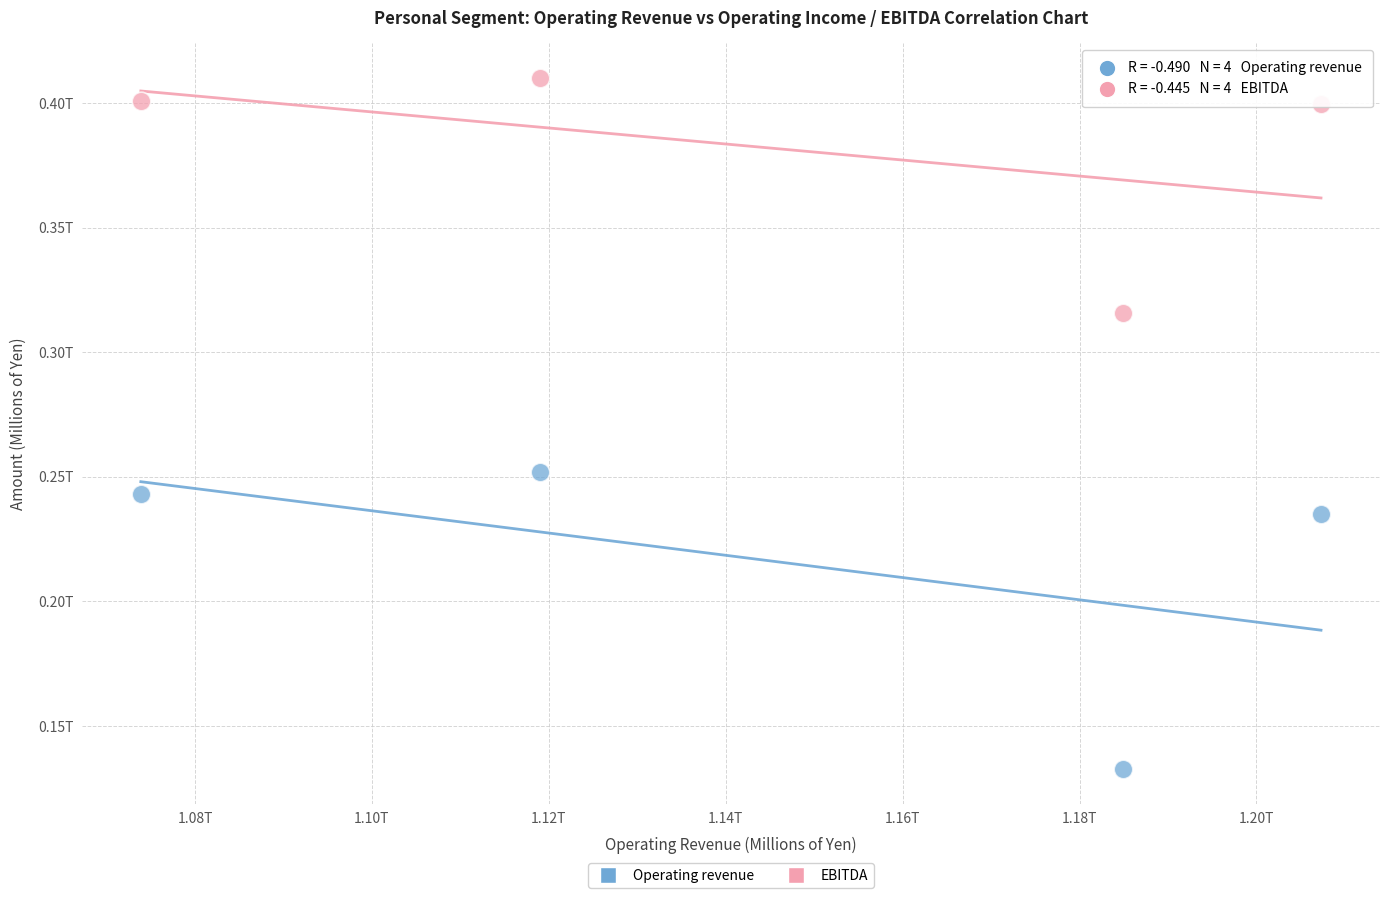

Which series contains the highest Y value?

EBITDA